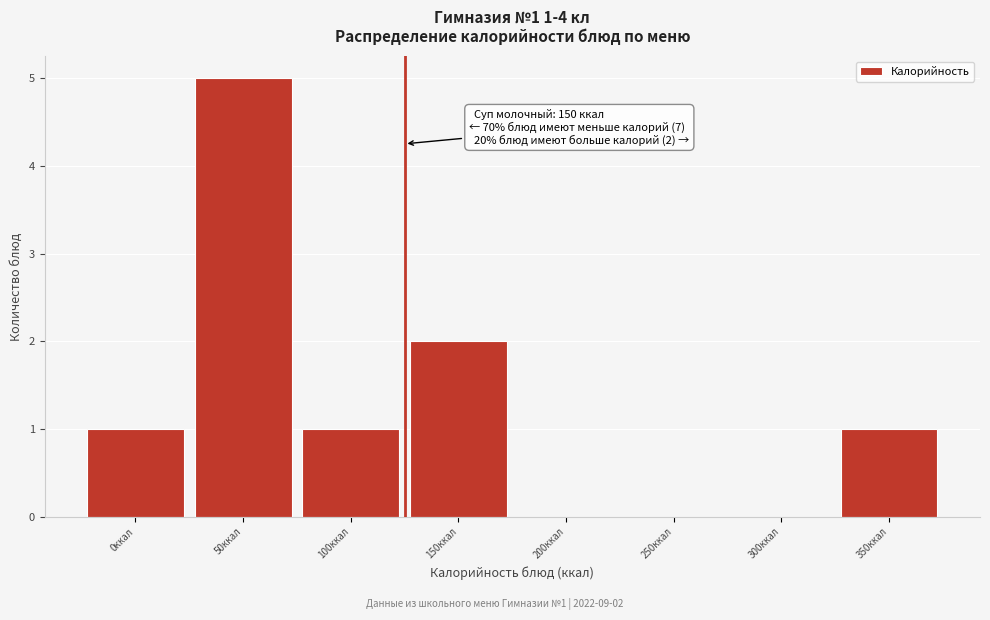

Reading right to left, transcribe all the data shown in this chart.

350ккал=1	300ккал=0	250ккал=0	200ккал=0	150ккал=2	100ккал=1	50ккал=5	0ккал=1